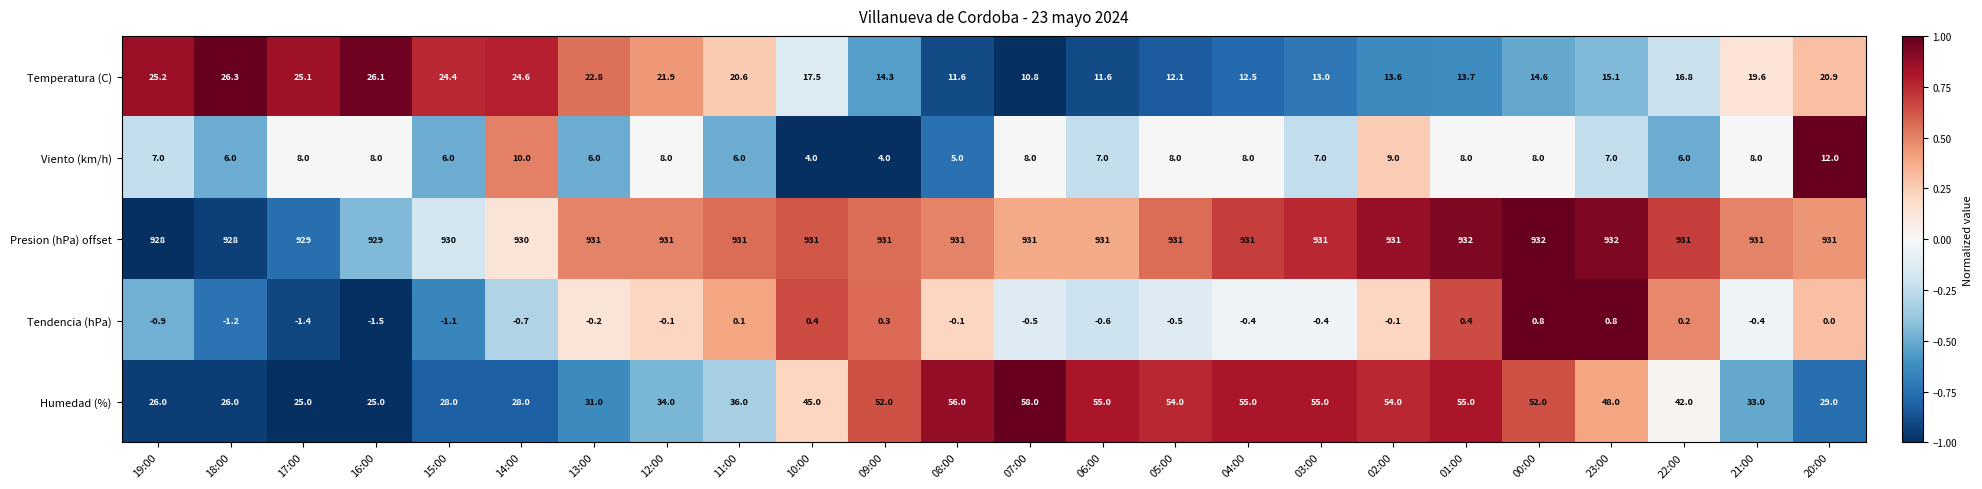

The value of Humedad (%) at 11:00 is 36.0. True or false?

True